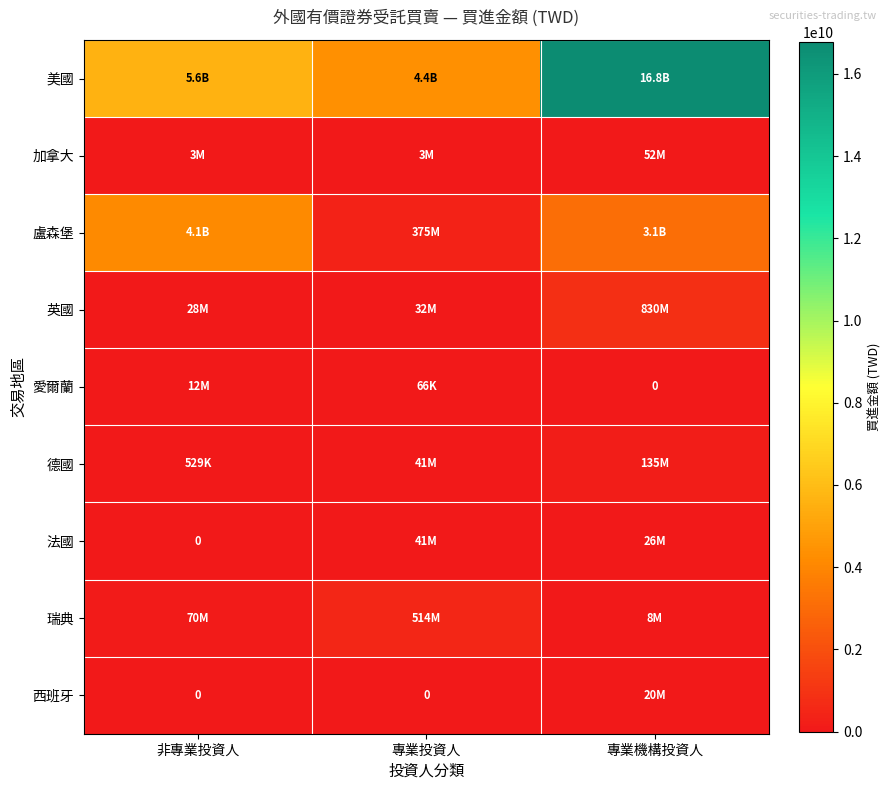

Is the value of 英國 at 非專業投資人 greater than the value of 西班牙 at 專業投資人?

Yes